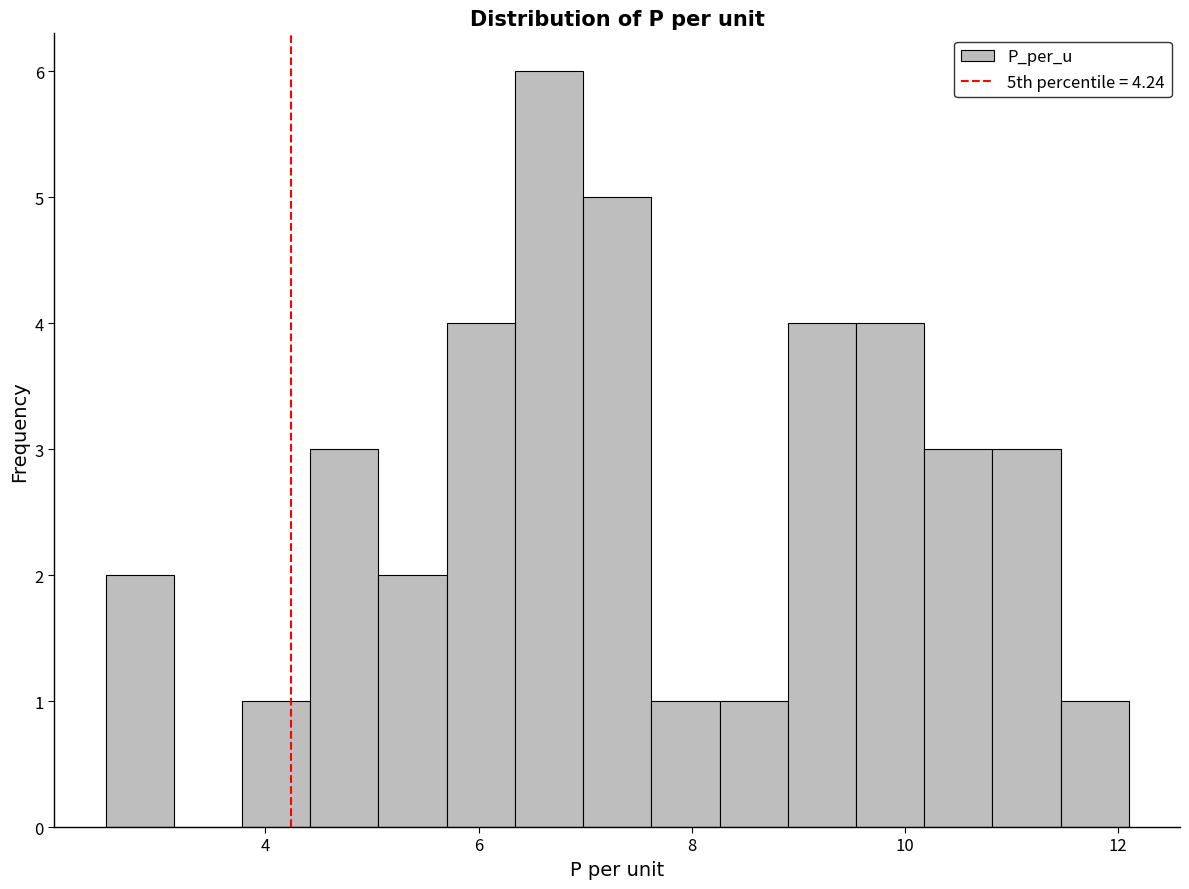

Read against the x-axis, roughly where is the centre of the tallest bar?

6.6